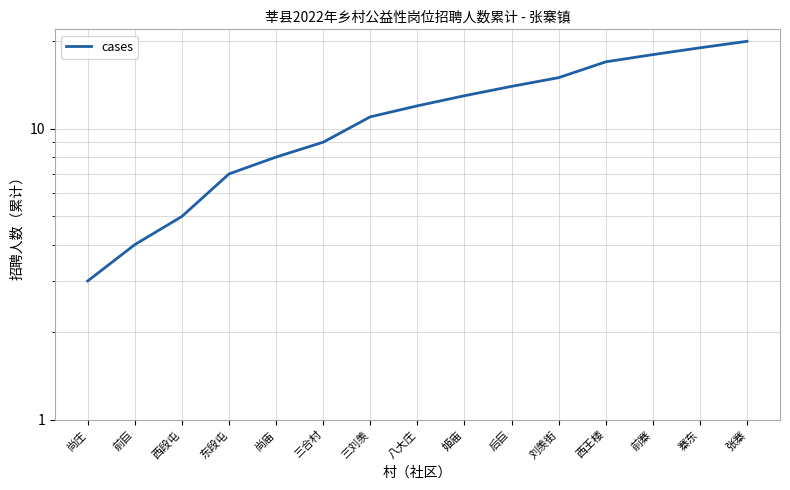

What is the greatest value displayed?

20